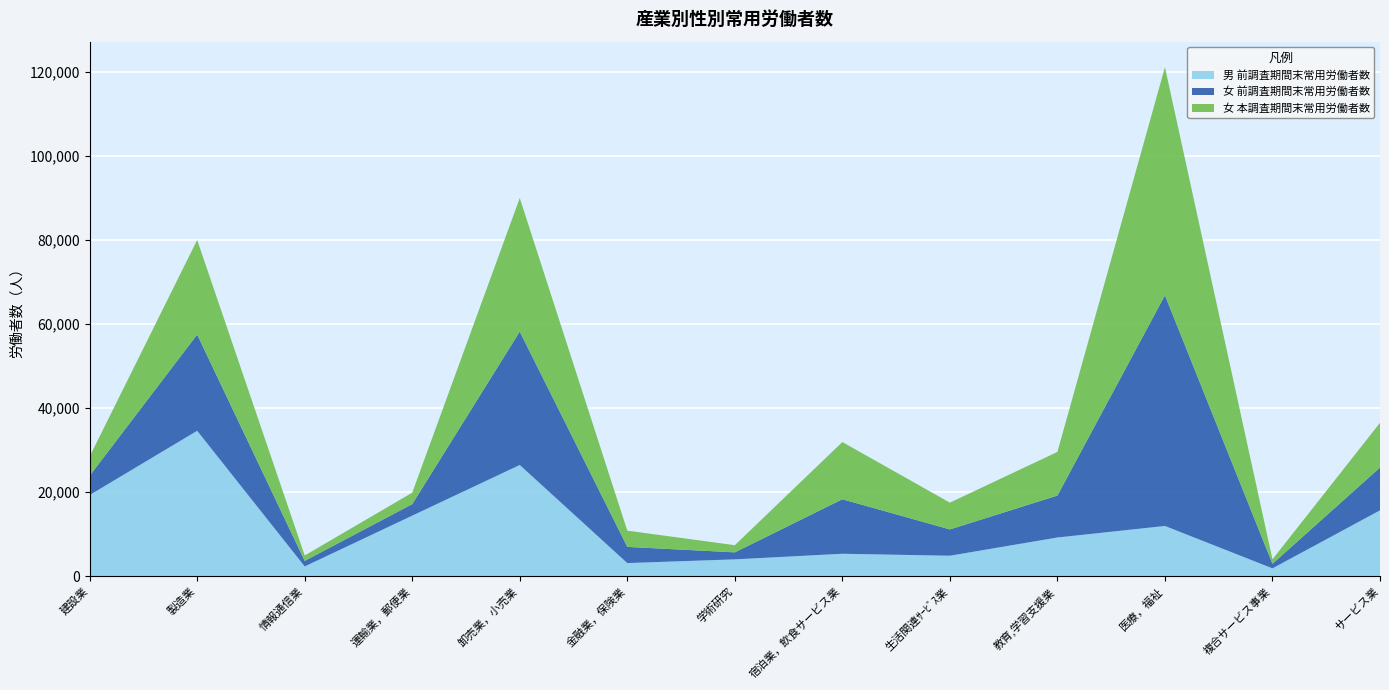

Reading left to right, transcribe all the data shown in this chart.

男 前調査期間末常用労働者数: 建設業=19335	製造業=34625	情報通信業=2347	運輸業，郵便業=14430	卸売業，小売業=26486	金融業，保険業=3146	学術研究=4027	宿泊業，飲食サービス業=5364	生活関連ｻｰﾋﾞｽ業=4895	教育,学習支援業=9230	医療，福祉=11977	複合サービス事業=1891	サービス業=15689
女 前調査期間末常用労働者数: 建設業=4577	製造業=22892	情報通信業=1314	運輸業，郵便業=2740	卸売業，小売業=31743	金融業，保険業=3852	学術研究=1668	宿泊業，飲食サービス業=12964	生活関連ｻｰﾋﾞｽ業=6258	教育,学習支援業=9976	医療，福祉=54885	複合サービス事業=1081	サービス業=10185
女 本調査期間末常用労働者数: 建設業=4573	製造業=22506	情報通信業=1288	運輸業，郵便業=2725	卸売業，小売業=31775	金融業，保険業=3865	学術研究=1704	宿泊業，飲食サービス業=13615	生活関連ｻｰﾋﾞｽ業=6371	教育,学習支援業=10388	医療，福祉=54289	複合サービス事業=1071	サービス業=10647